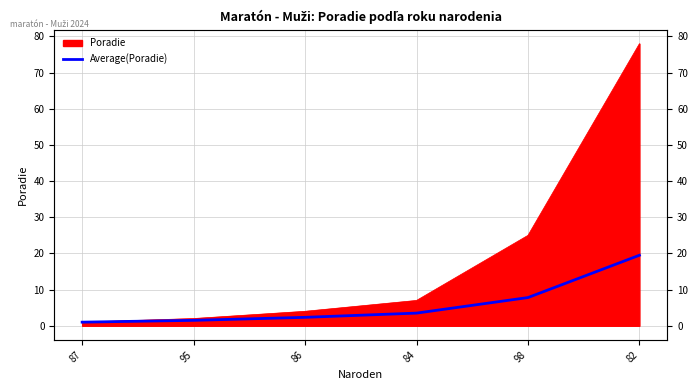

Rank the categories by value from highest to lowest.

82, 98, 84, 86, 95, 87